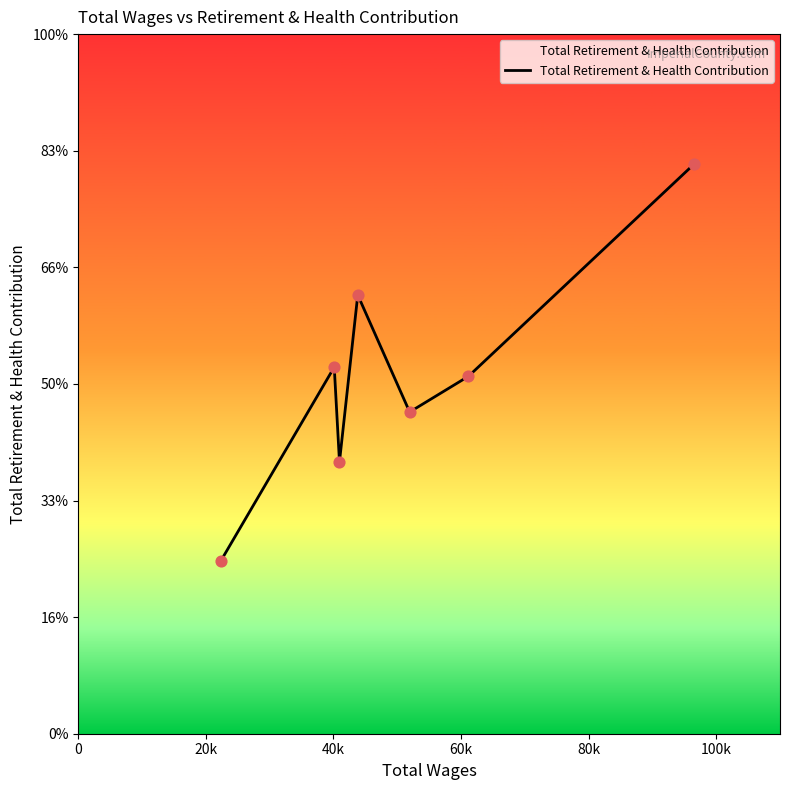

Does the chart have visible grid lines?

No